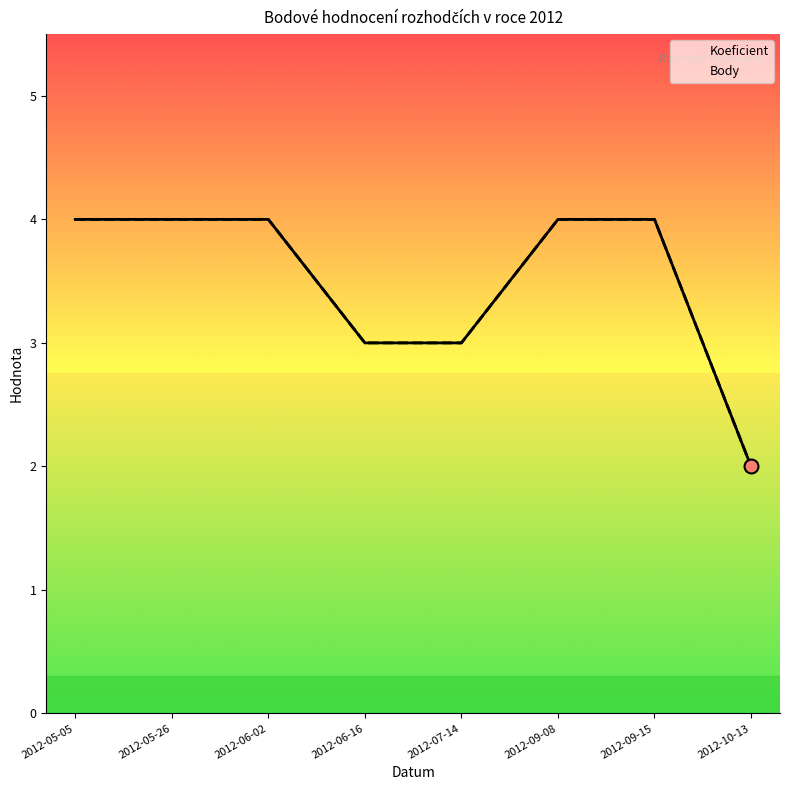

What are all the series names shown in the legend?

Koeficient, Body